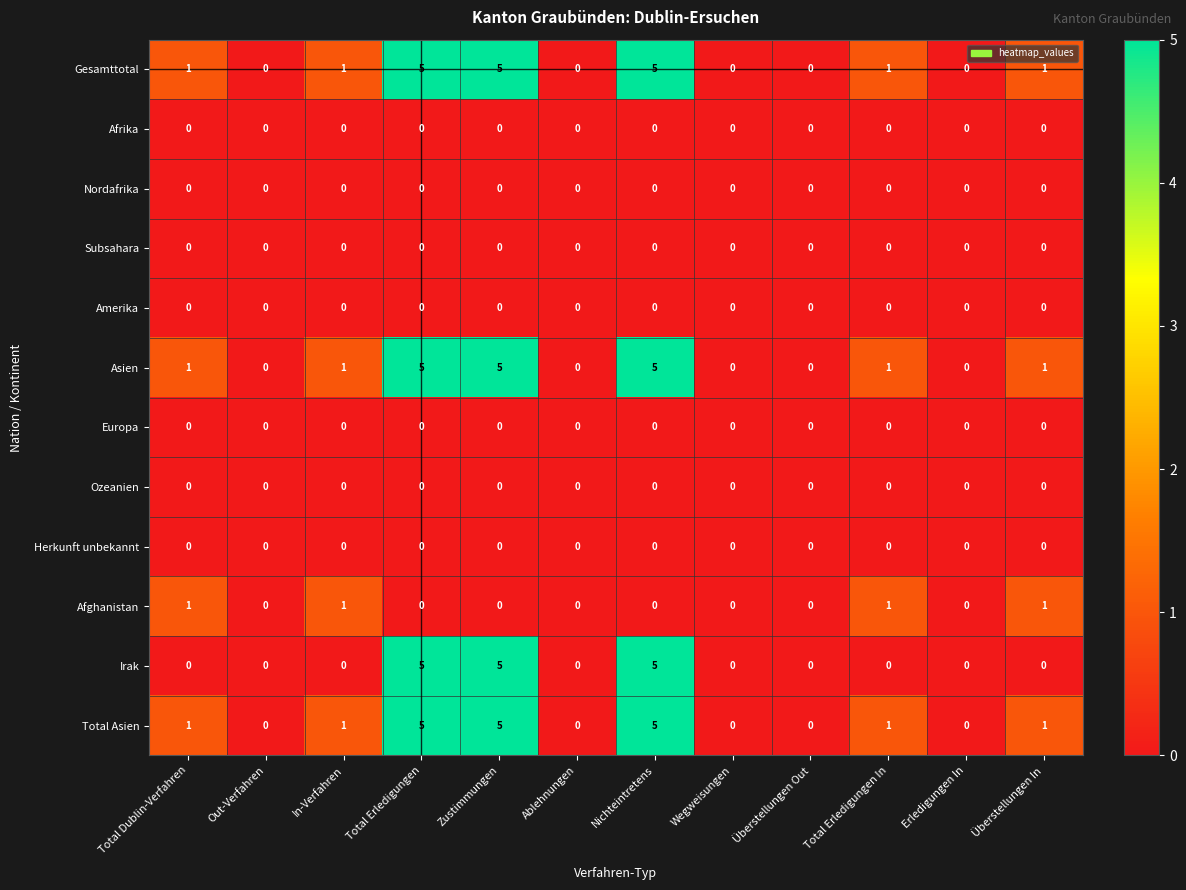

The Irak series shows 0 at Wegweisungen. True or false?

True